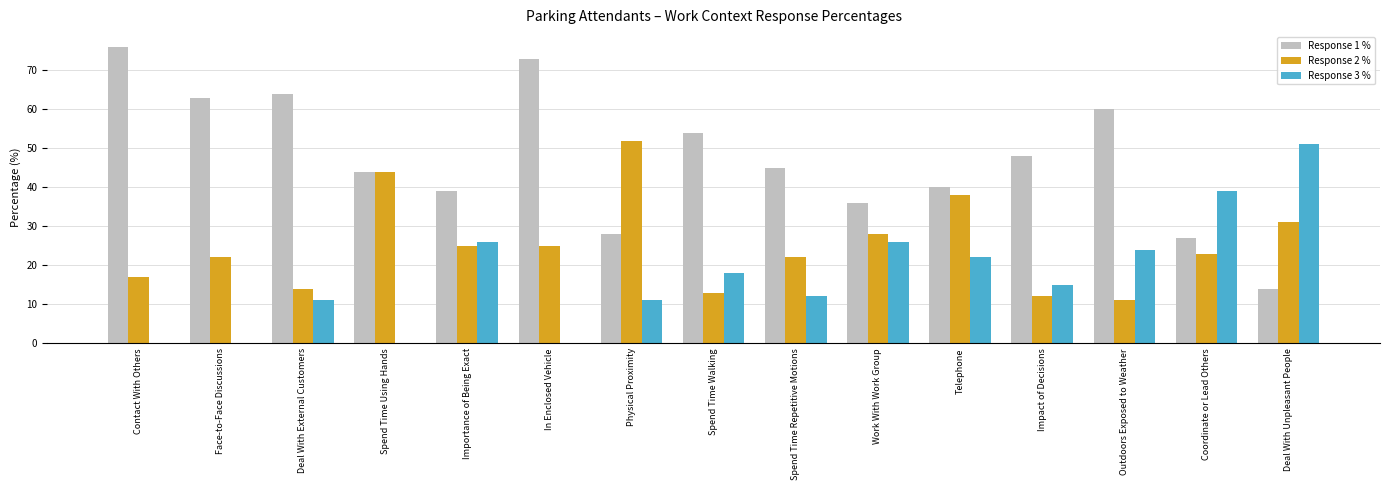

Which series changed the most between Spend Time Walking and Impact of Decisions?

Response 1 %